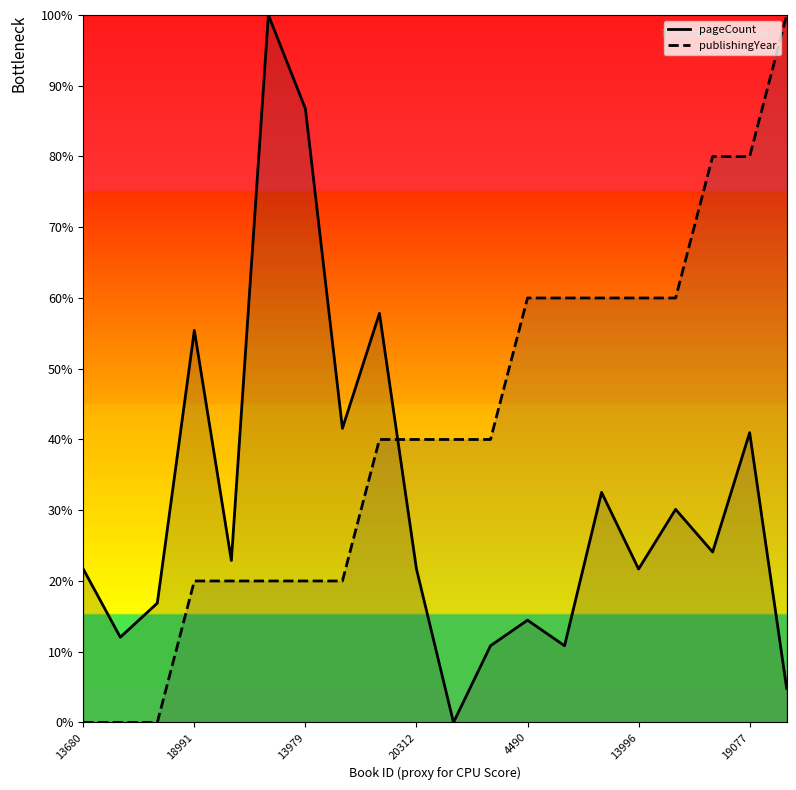

Is it true that publishingYear equals 6.3 at 19077?

False